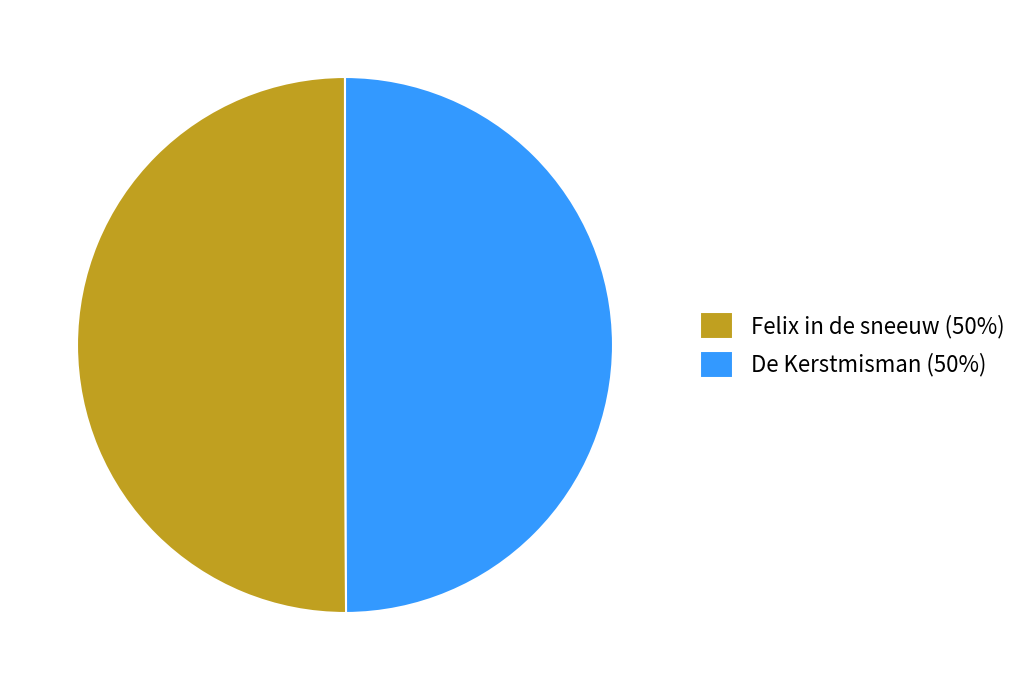

Combined, do De Kerstmisman (50%) and Felix in de sneeuw (50%) account for over 50%?

Yes